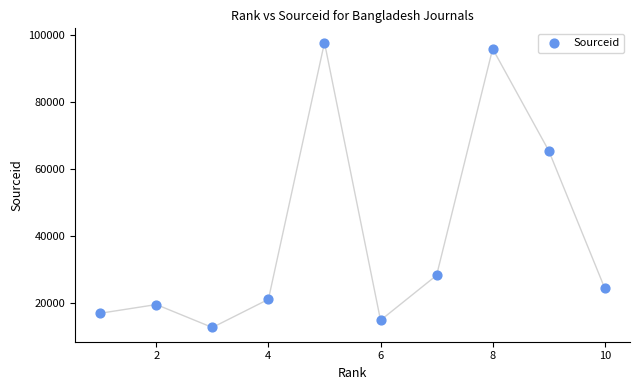

What Y value in the scatter plot is closest to 55155?

65434